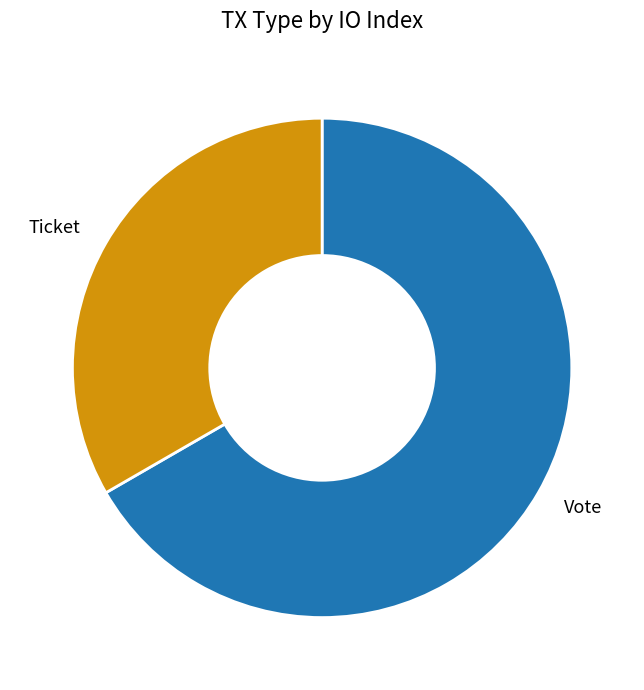

The Ticket slice represents 24% of the pie. True or false?

False